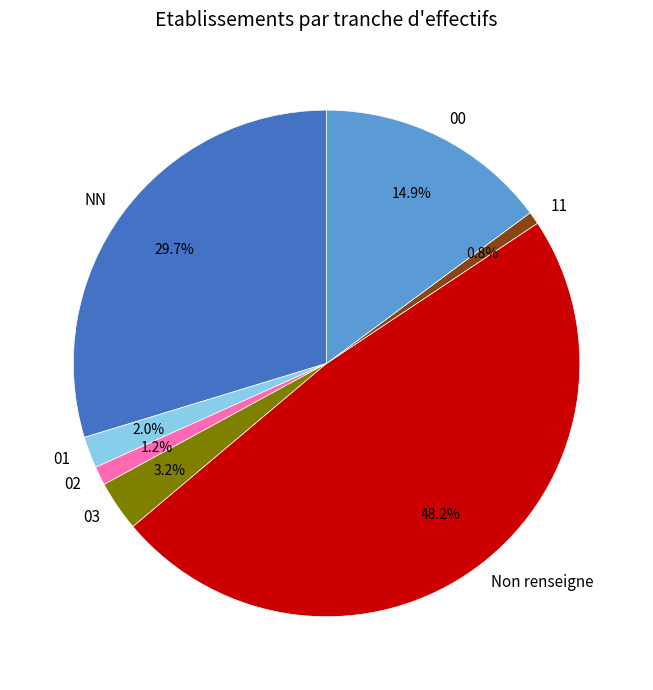

Which category has the biggest portion of the pie?

Non renseigne